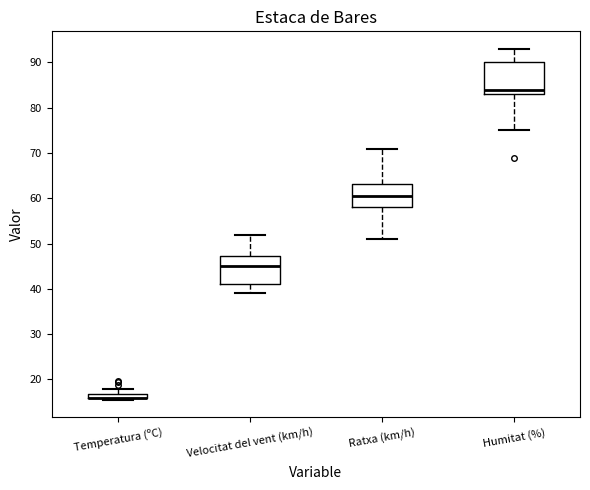

Where is the upper edge of the box for Velocitat del vent (km/h) on the y-axis? The values are not printed on the chart, so give them approximately, as read against the axis.

47